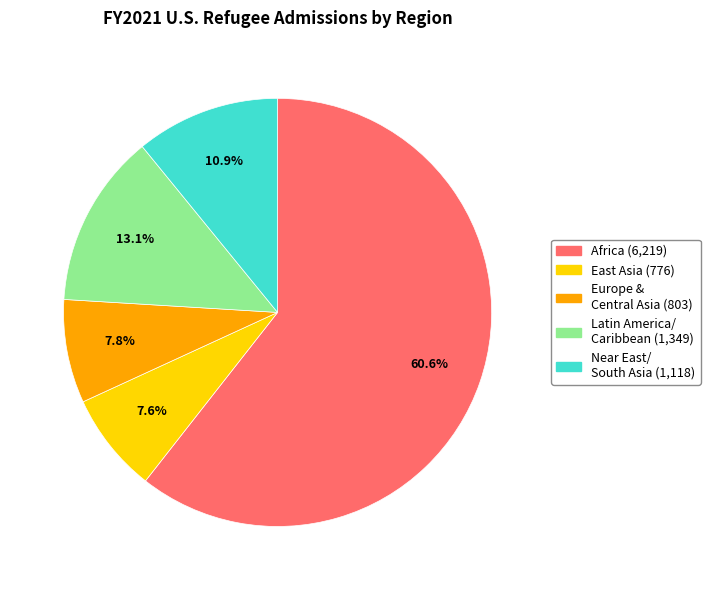

Is there any slice that represents more than half of the pie?

Yes